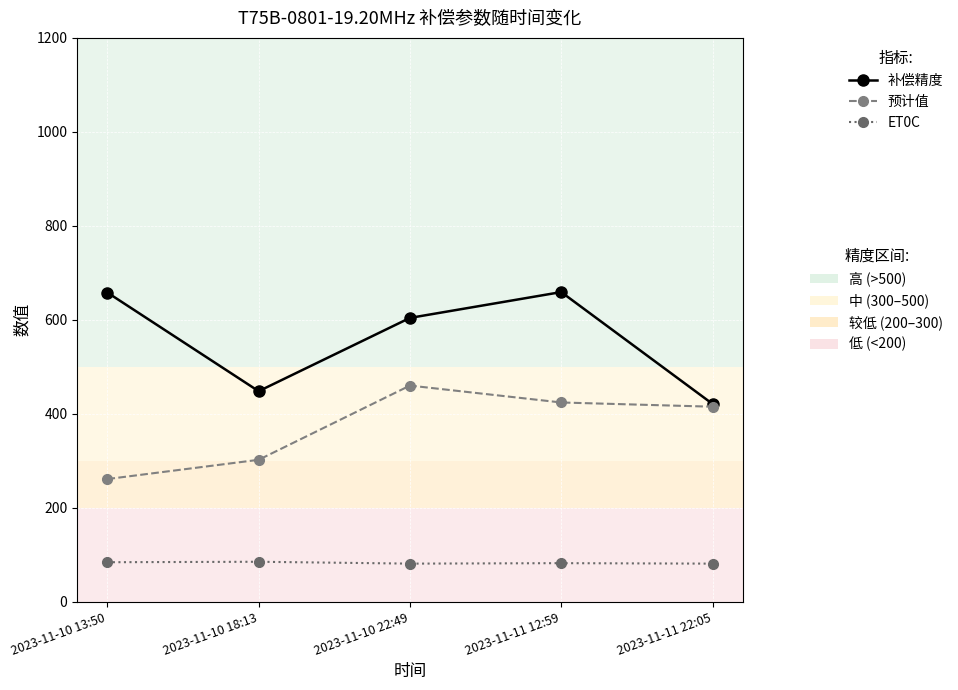

What is the difference between the highest and lowest values at 2023-11-11 12:59?

577